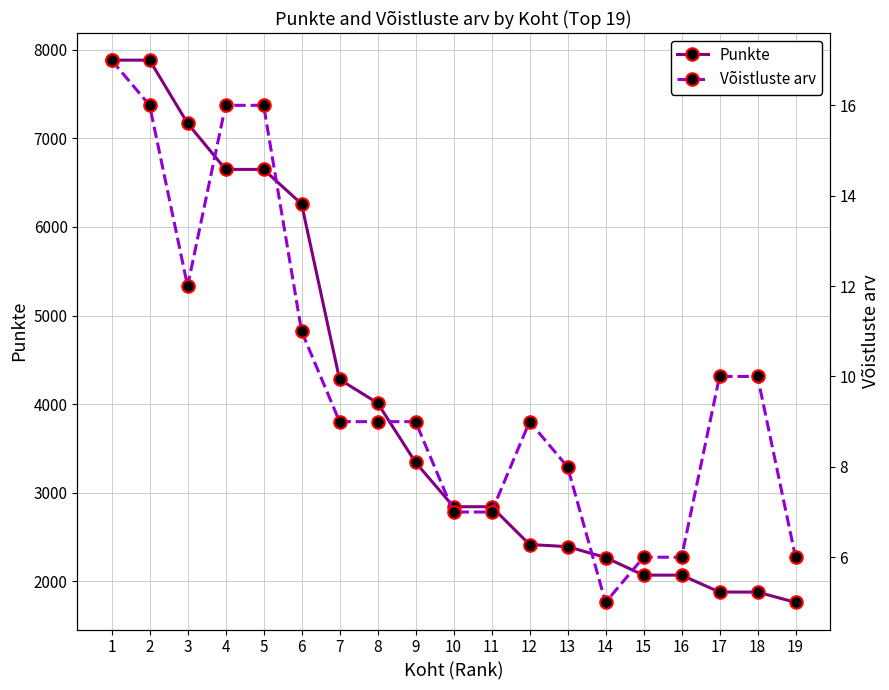

True or false: Punkte has a value of 3309.5 at 18.

False